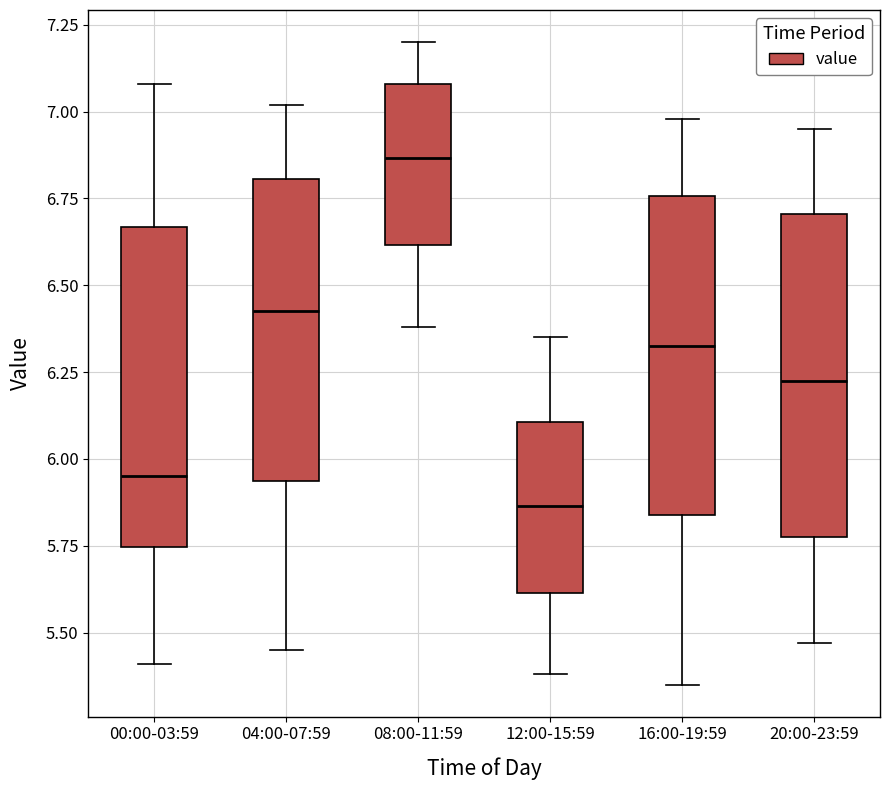

Reading left to right, read every box against the y-axis: the position of its median line, the range the box covers, and the ends of its whiskers. The values are not printed on the chart, so give them approximately, as read against the axis.

00:00-03:59: median 5.95, box 5.75 to 6.65, whiskers 5.40 to 7.10
04:00-07:59: median 6.45, box 5.95 to 6.80, whiskers 5.45 to 7.00
08:00-11:59: median 6.85, box 6.60 to 7.10, whiskers 6.40 to 7.20
12:00-15:59: median 5.85, box 5.60 to 6.10, whiskers 5.40 to 6.35
16:00-19:59: median 6.35, box 5.85 to 6.75, whiskers 5.35 to 7.00
20:00-23:59: median 6.25, box 5.80 to 6.70, whiskers 5.45 to 6.95